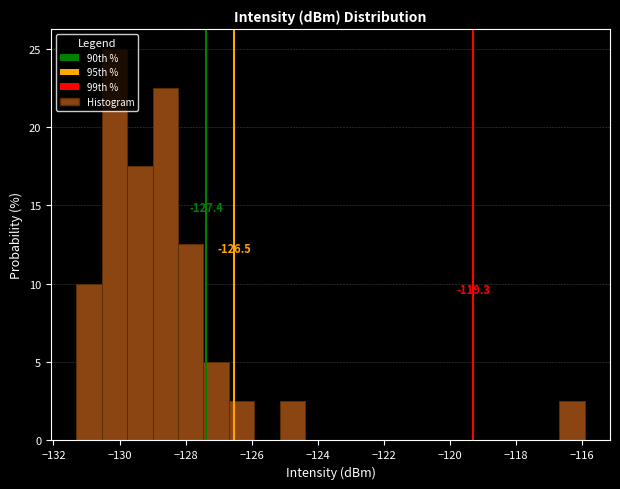

Read against the x-axis, roughly where is the centre of the tallest bar?

-130.2